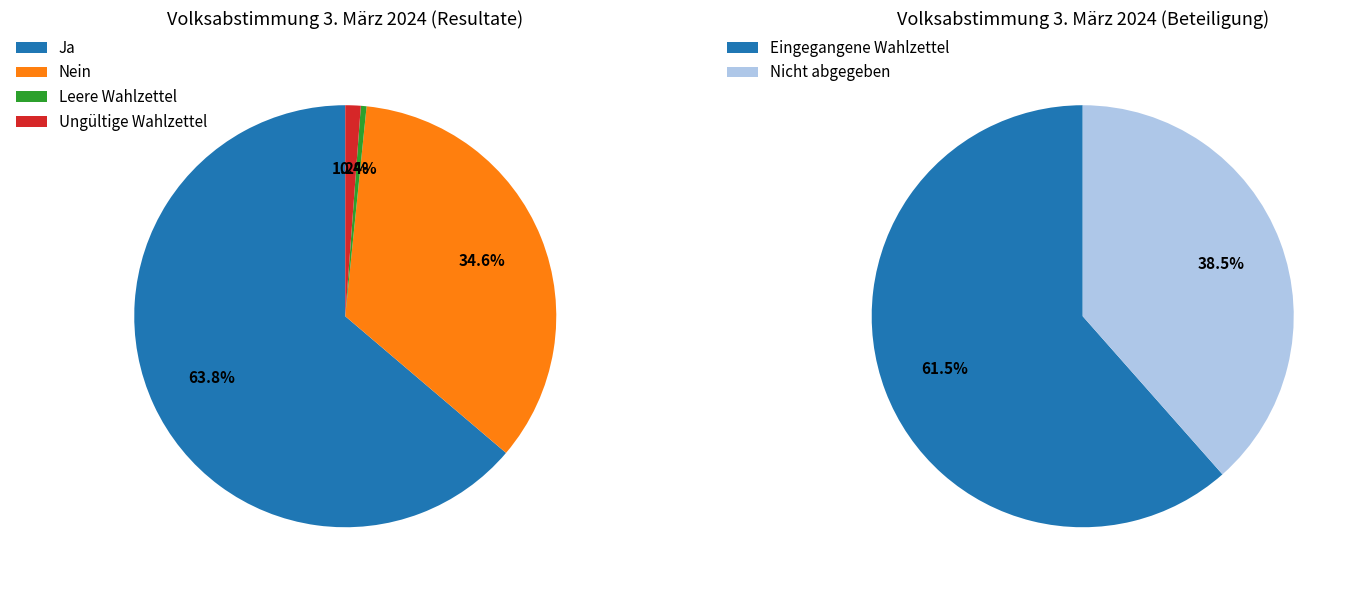

Do Ungültige Wahlzettel and Ja together represent more than half of the pie?

Yes